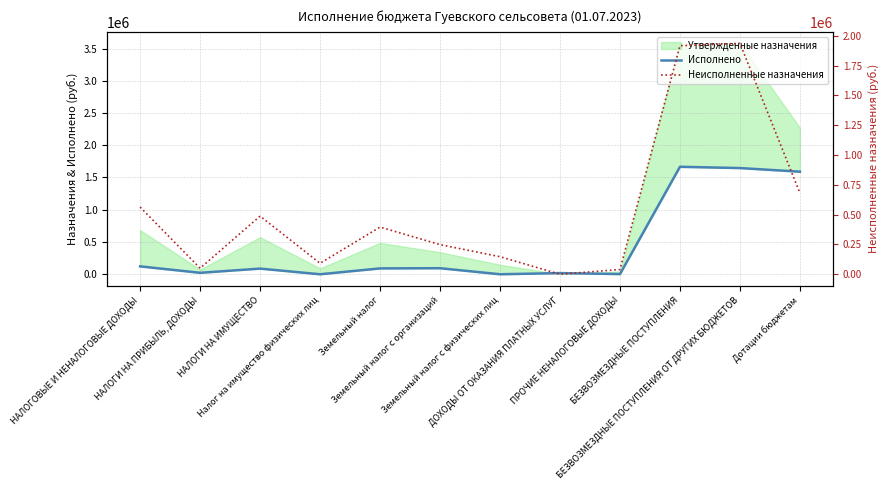

What is the difference between the maximum and second lowest values in the Исполнено series?

1668530.6